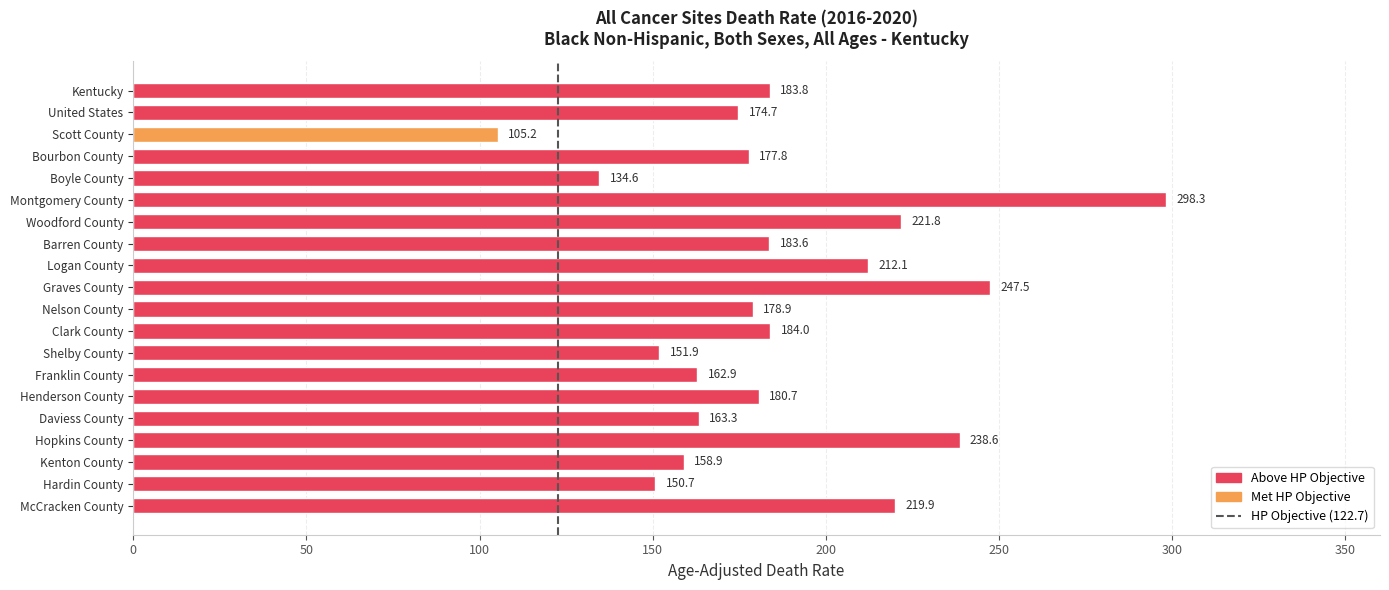

What is the value of the 19th bar from the top?

150.7